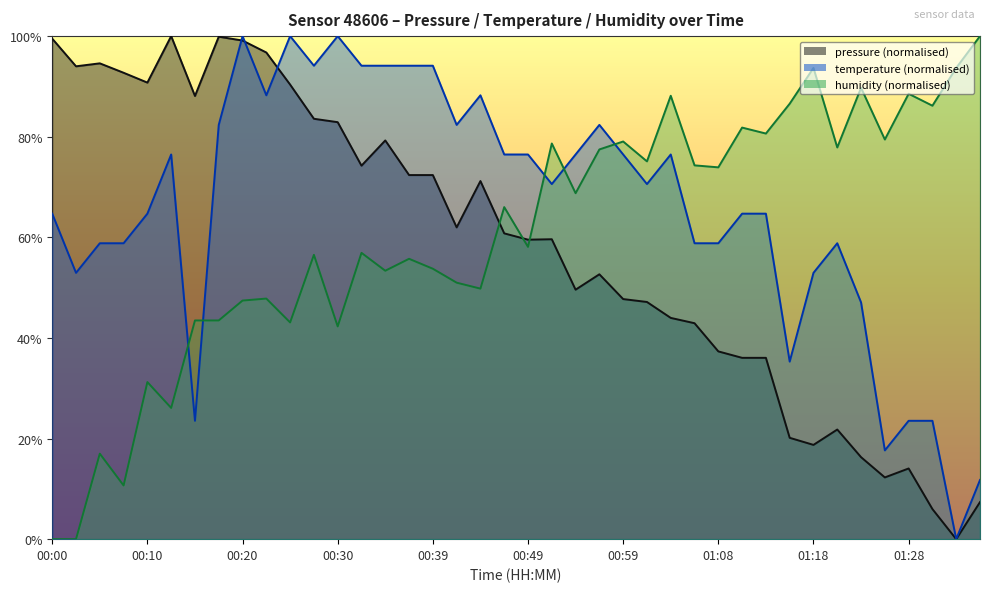

At which label does temperature first exceed 70?

00:12